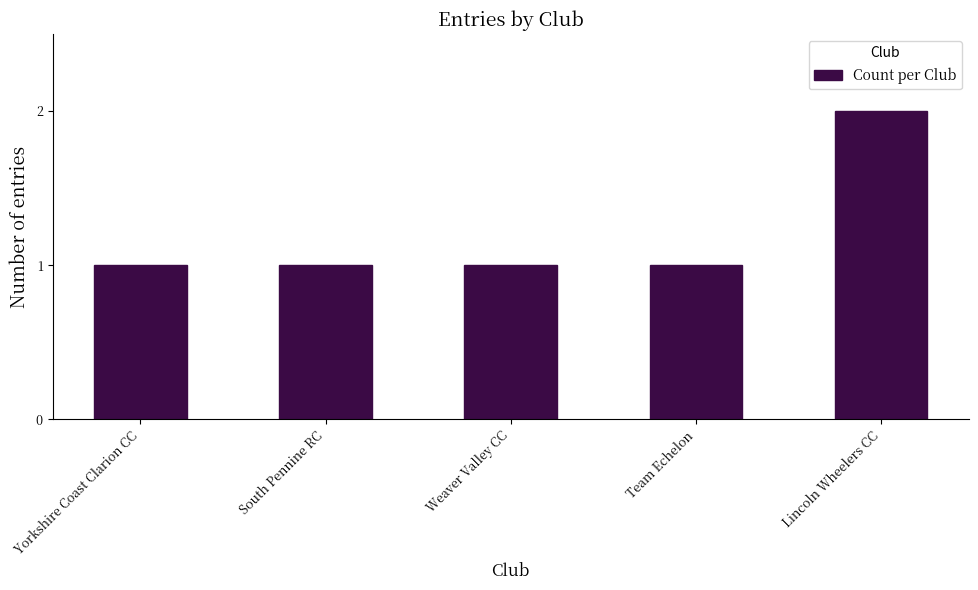

What is the maximum value shown in the chart?

2